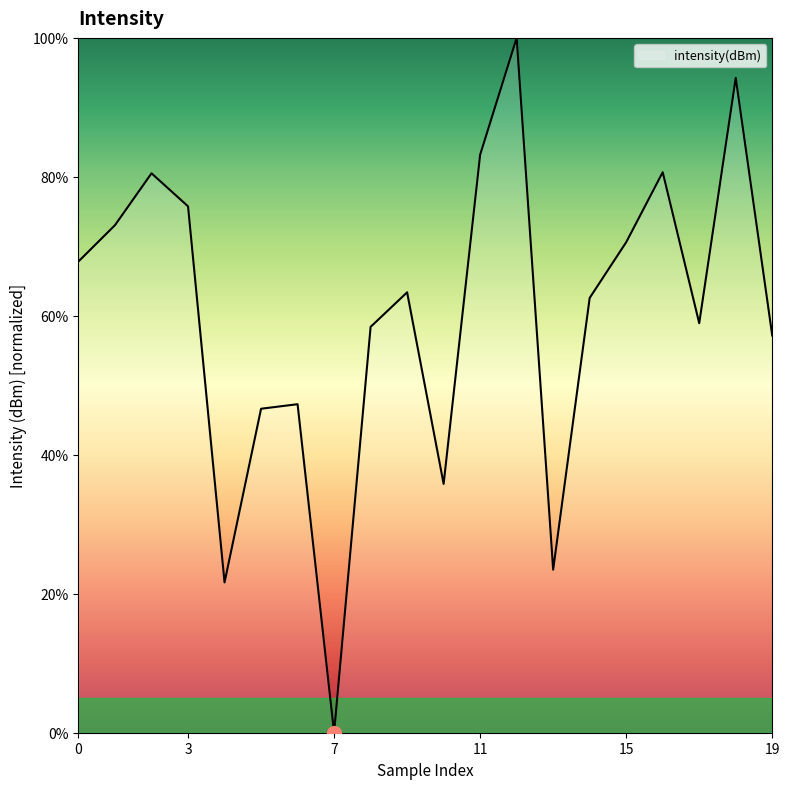

Does the chart have visible grid lines?

No